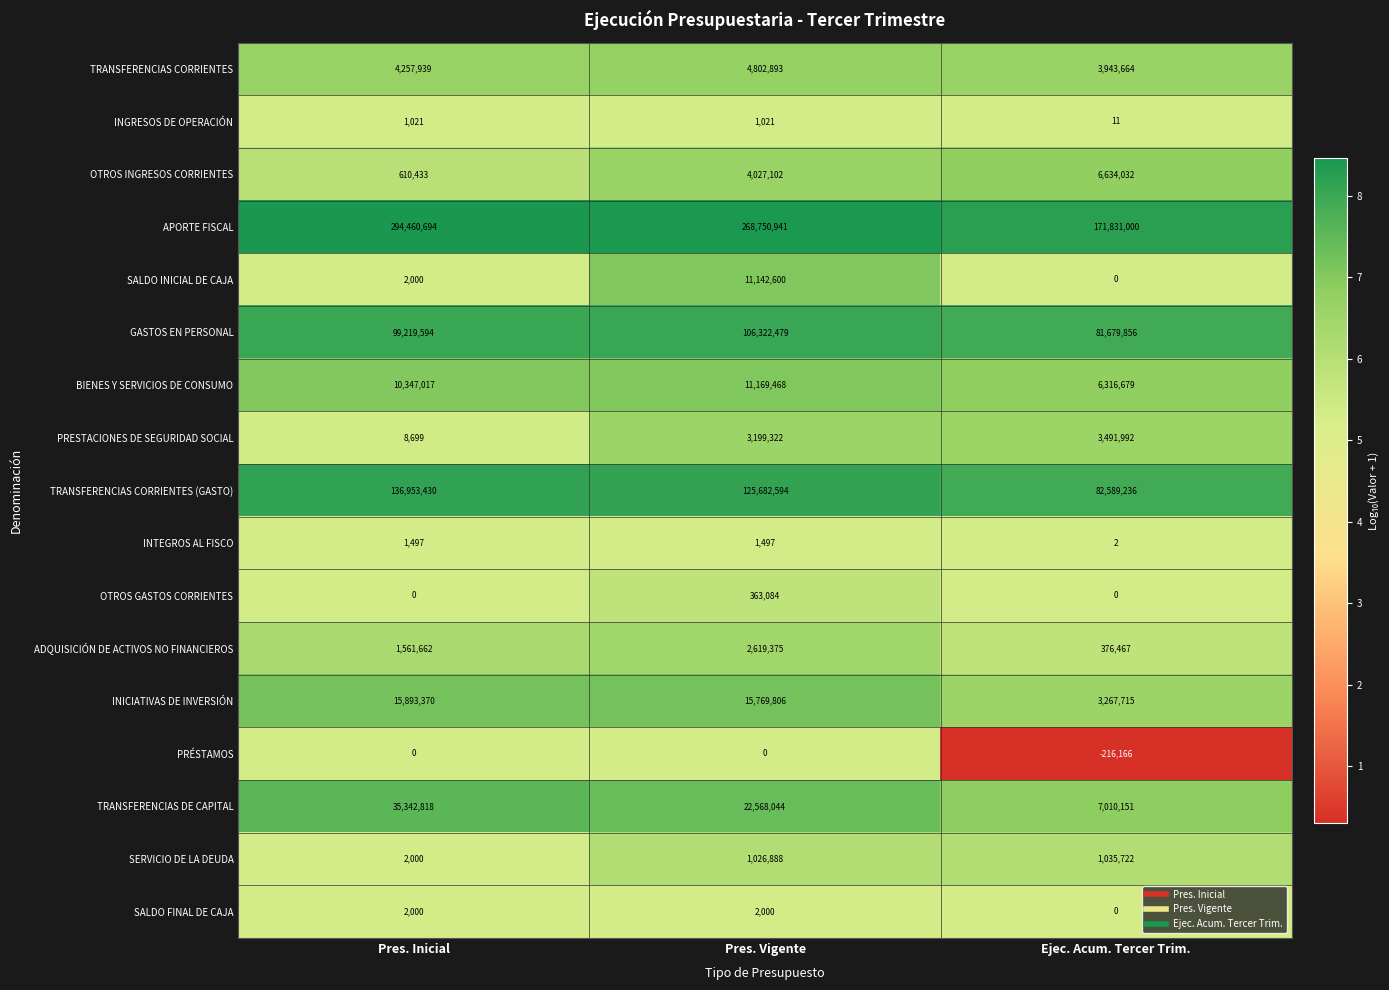

How many distinct data groups are displayed?

17